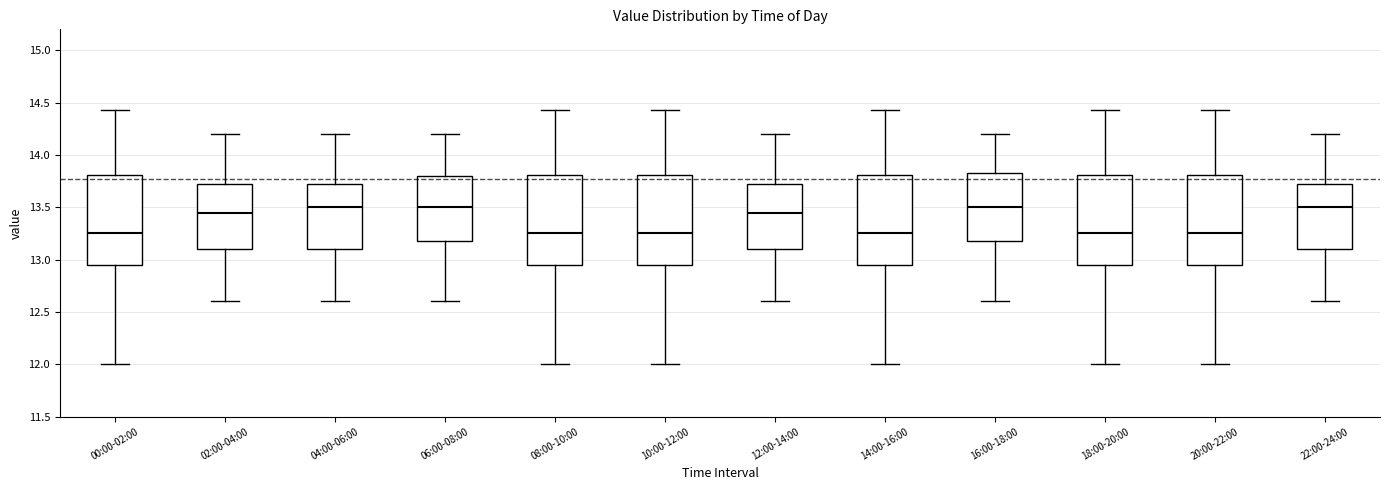

Reading left to right, read every box against the y-axis: the position of its median line, the range the box covers, and the ends of its whiskers. The values are not printed on the chart, so give them approximately, as read against the axis.

00:00-02:00: median 13.25, box 12.95 to 13.80, whiskers 12.00 to 14.45
02:00-04:00: median 13.45, box 13.10 to 13.75, whiskers 12.60 to 14.20
04:00-06:00: median 13.50, box 13.10 to 13.75, whiskers 12.60 to 14.20
06:00-08:00: median 13.50, box 13.20 to 13.80, whiskers 12.60 to 14.20
08:00-10:00: median 13.25, box 12.95 to 13.80, whiskers 12.00 to 14.45
10:00-12:00: median 13.25, box 12.95 to 13.80, whiskers 12.00 to 14.45
12:00-14:00: median 13.45, box 13.10 to 13.75, whiskers 12.60 to 14.20
14:00-16:00: median 13.25, box 12.95 to 13.80, whiskers 12.00 to 14.45
16:00-18:00: median 13.50, box 13.20 to 13.85, whiskers 12.60 to 14.20
18:00-20:00: median 13.25, box 12.95 to 13.80, whiskers 12.00 to 14.45
20:00-22:00: median 13.25, box 12.95 to 13.80, whiskers 12.00 to 14.45
22:00-24:00: median 13.50, box 13.10 to 13.75, whiskers 12.60 to 14.20